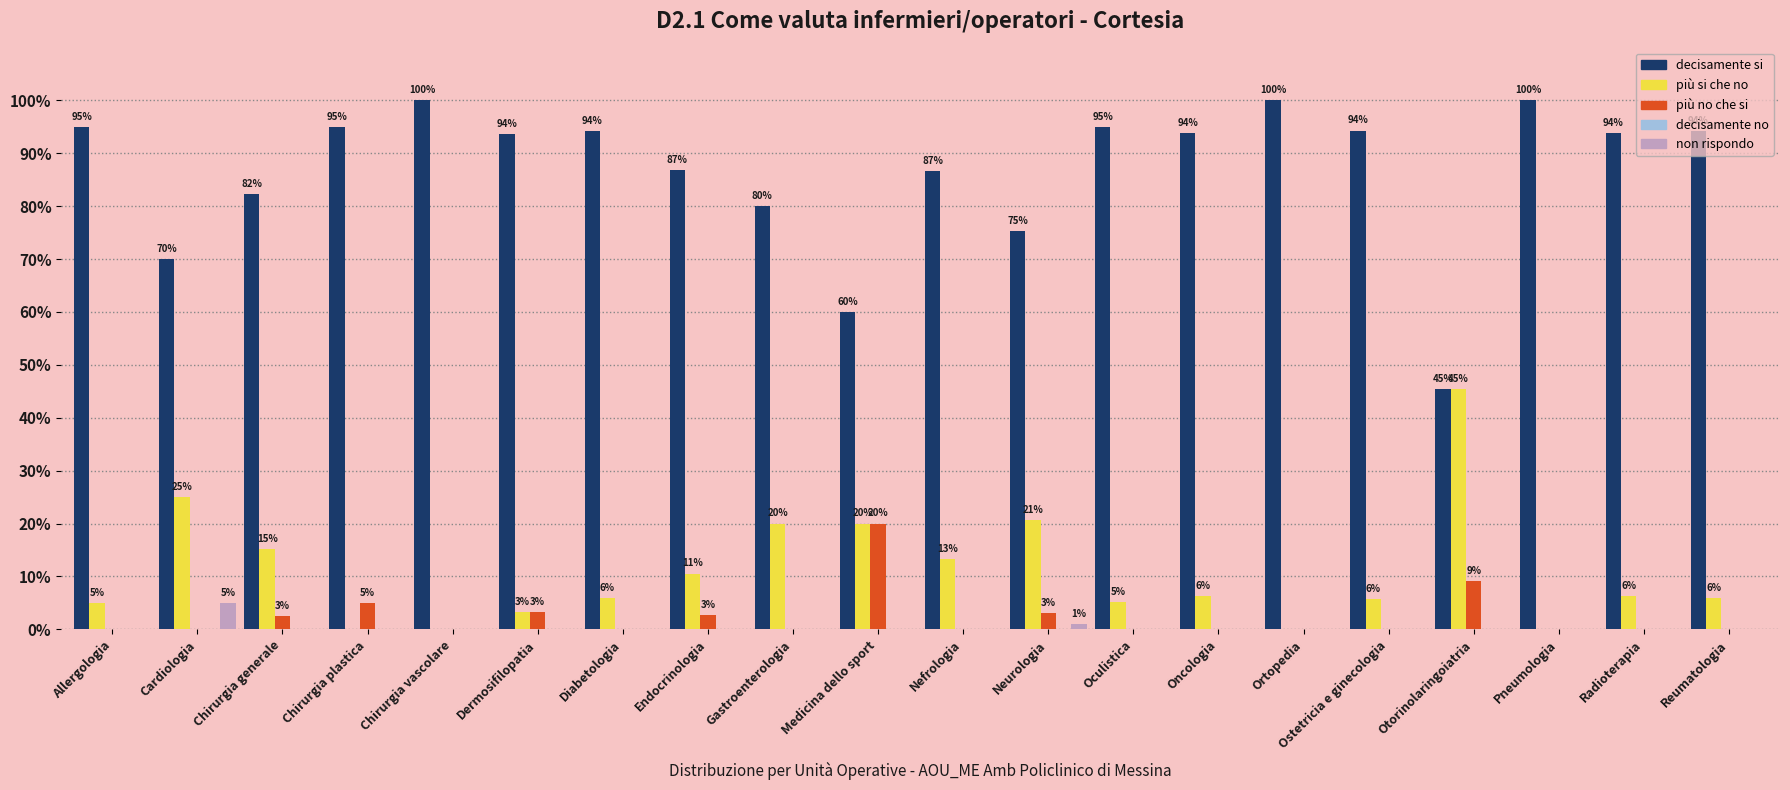

Reading left to right, extract all data points from this chart.

decisamente si: Allergologia=0.9	Cardiologia=0.7	Chirurgia generale=0.8	Chirurgia plastica=0.9	Chirurgia vascolare=1.0	Dermosifilopatia=0.9	Diabetologia=0.9	Endocrinologia=0.9	Gastroenterologia=0.8	Medicina dello sport=0.6	Nefrologia=0.9	Neurologia=0.8	Oculistica=0.9	Oncologia=0.9	Ortopedia=1.0	Ostetricia e ginecologia=0.9	Otorinolaringoiatria=0.5	Pneumologia=1.0	Radioterapia=0.9	Reumatologia=0.9
più si che no: Allergologia=0.1	Cardiologia=0.2	Chirurgia generale=0.2	Chirurgia plastica=0.0	Chirurgia vascolare=0.0	Dermosifilopatia=0.0	Diabetologia=0.1	Endocrinologia=0.1	Gastroenterologia=0.2	Medicina dello sport=0.2	Nefrologia=0.1	Neurologia=0.2	Oculistica=0.1	Oncologia=0.1	Ortopedia=0.0	Ostetricia e ginecologia=0.1	Otorinolaringoiatria=0.5	Pneumologia=0.0	Radioterapia=0.1	Reumatologia=0.1
più no che si: Allergologia=0.0	Cardiologia=0.0	Chirurgia generale=0.0	Chirurgia plastica=0.1	Chirurgia vascolare=0.0	Dermosifilopatia=0.0	Diabetologia=0.0	Endocrinologia=0.0	Gastroenterologia=0.0	Medicina dello sport=0.2	Nefrologia=0.0	Neurologia=0.0	Oculistica=0.0	Oncologia=0.0	Ortopedia=0.0	Ostetricia e ginecologia=0.0	Otorinolaringoiatria=0.1	Pneumologia=0.0	Radioterapia=0.0	Reumatologia=0.0
decisamente no: Allergologia=0.0	Cardiologia=0.0	Chirurgia generale=0.0	Chirurgia plastica=0.0	Chirurgia vascolare=0.0	Dermosifilopatia=0.0	Diabetologia=0.0	Endocrinologia=0.0	Gastroenterologia=0.0	Medicina dello sport=0.0	Nefrologia=0.0	Neurologia=0.0	Oculistica=0.0	Oncologia=0.0	Ortopedia=0.0	Ostetricia e ginecologia=0.0	Otorinolaringoiatria=0.0	Pneumologia=0.0	Radioterapia=0.0	Reumatologia=0.0
non rispondo: Allergologia=0.0	Cardiologia=0.1	Chirurgia generale=0.0	Chirurgia plastica=0.0	Chirurgia vascolare=0.0	Dermosifilopatia=0.0	Diabetologia=0.0	Endocrinologia=0.0	Gastroenterologia=0.0	Medicina dello sport=0.0	Nefrologia=0.0	Neurologia=0.0	Oculistica=0.0	Oncologia=0.0	Ortopedia=0.0	Ostetricia e ginecologia=0.0	Otorinolaringoiatria=0.0	Pneumologia=0.0	Radioterapia=0.0	Reumatologia=0.0